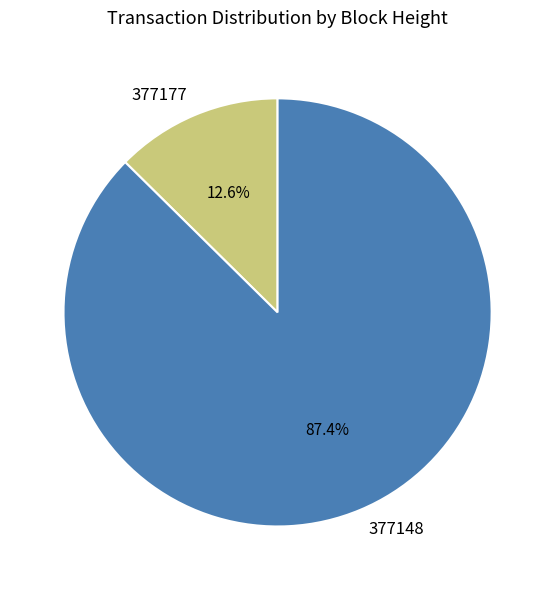

Which has a higher value, 377148 or 377177?

377148